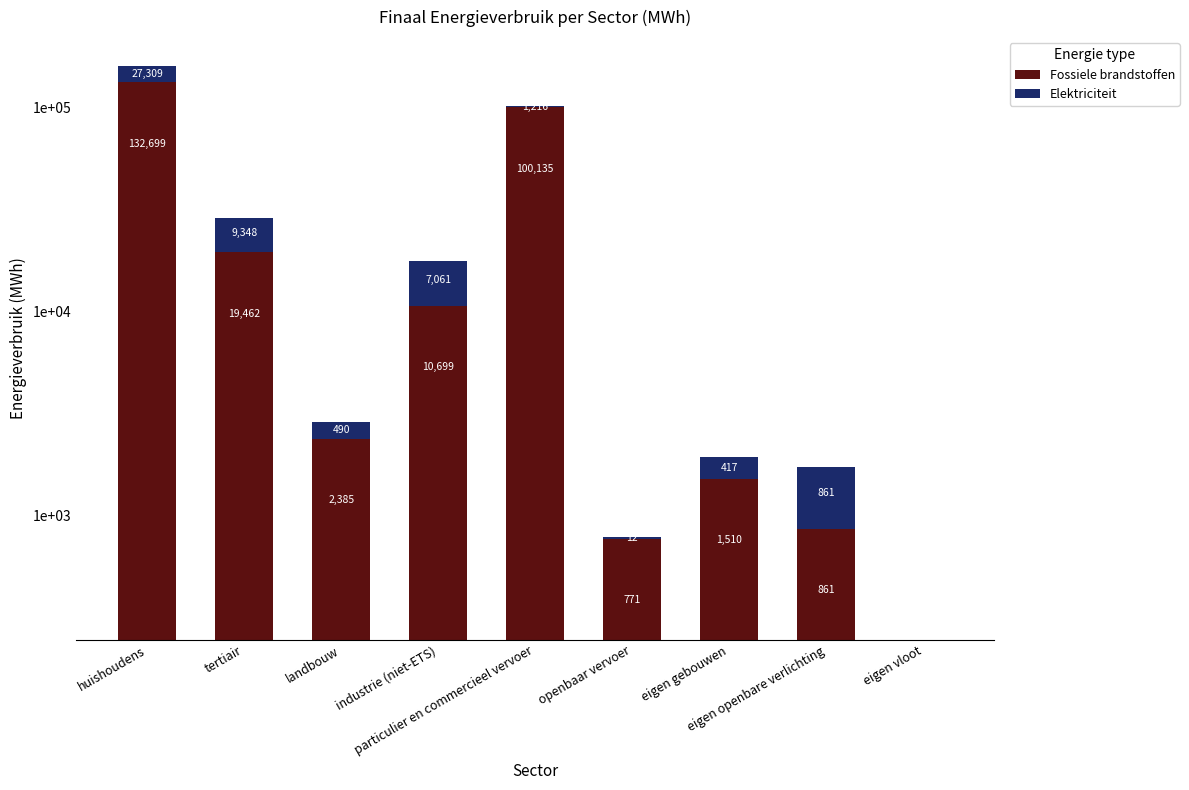

The Fossiele brandstoffen series shows 2384.8 at landbouw. True or false?

True